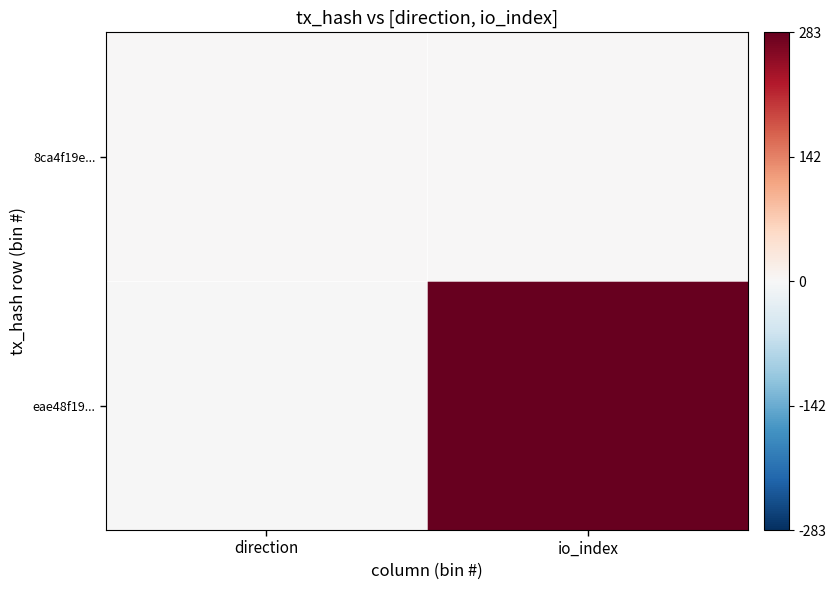

Rank the series at direction from lowest to highest value.

eae48f19..., 8ca4f19e...